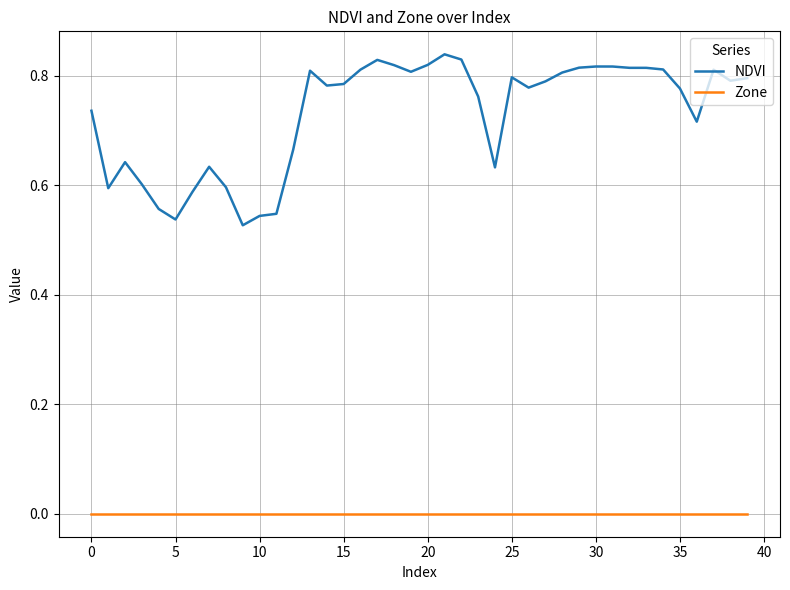

Which series has the largest total across all categories?

NDVI